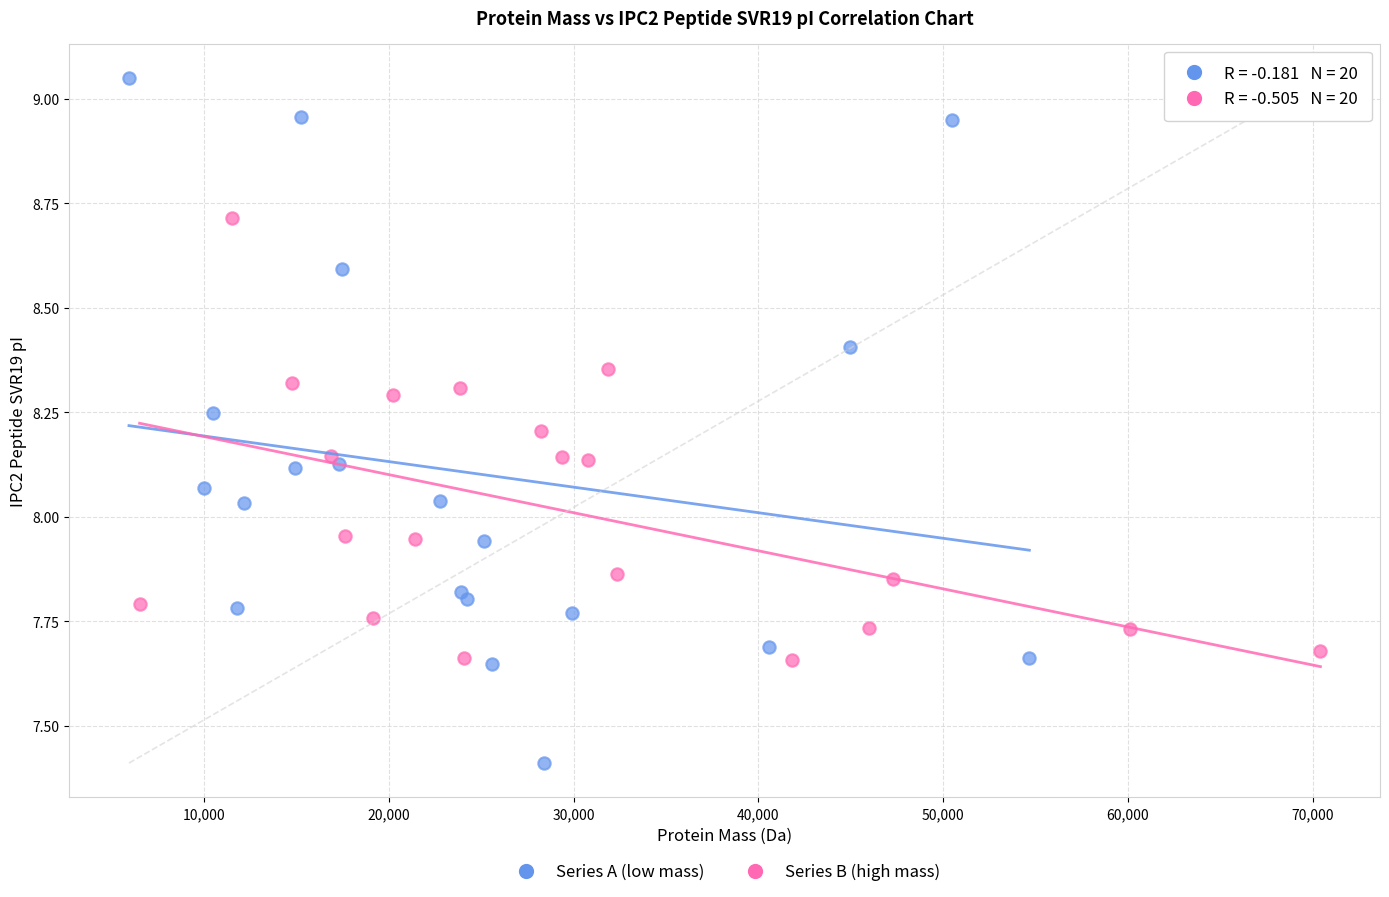

Which series contains the highest Y value?

Series A (low mass)